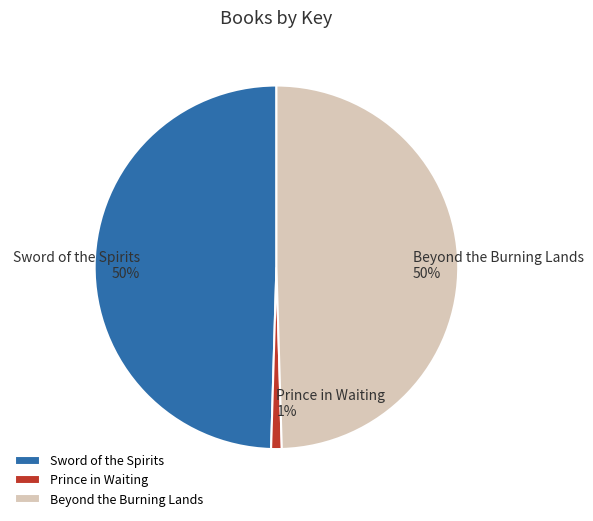

Count the number of slices in the pie.

3